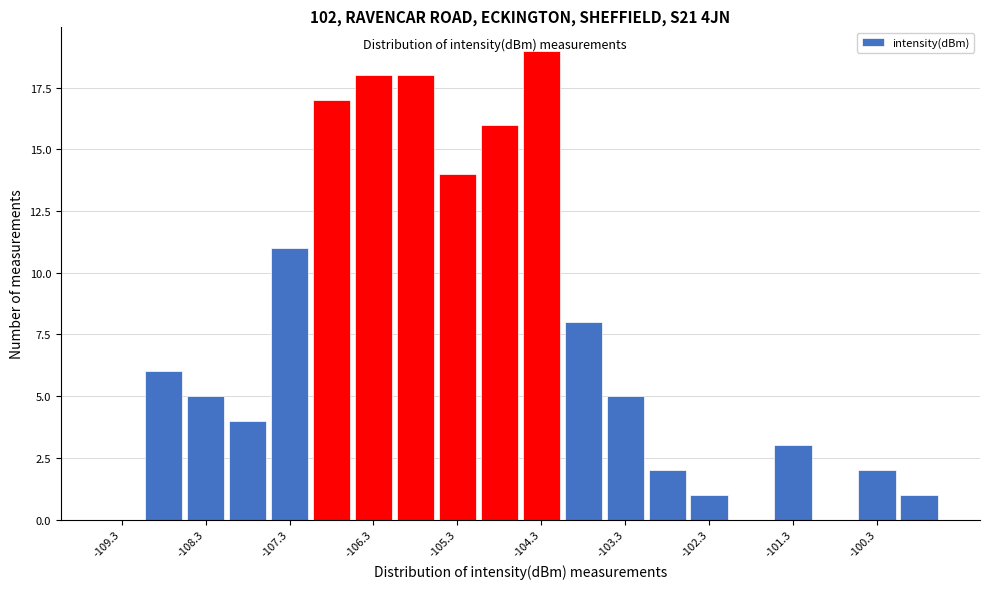

Reading left to right, list every bar in this chart as the range it spans on the x-axis followed by its height. The values are not printed on the chart, so give them approximately, as read against the axis.

-109.6 to -109.1: 0
-109.1 to -108.6: 6
-108.6 to -108.1: 5
-108.1 to -107.6: 4
-107.6 to -107.1: 11
-107.1 to -106.6: 17
-106.6 to -106.1: 18
-106.1 to -105.6: 18
-105.6 to -105.1: 14
-105.1 to -104.6: 16
-104.6 to -104.1: 19
-104.1 to -103.6: 8
-103.6 to -103.1: 5
-103.1 to -102.6: 2
-102.6 to -102.1: 1
-102.1 to -101.6: 0
-101.6 to -101.1: 3
-101.1 to -100.6: 0
-100.6 to -100.1: 2
-100.1 to -99.6: 1